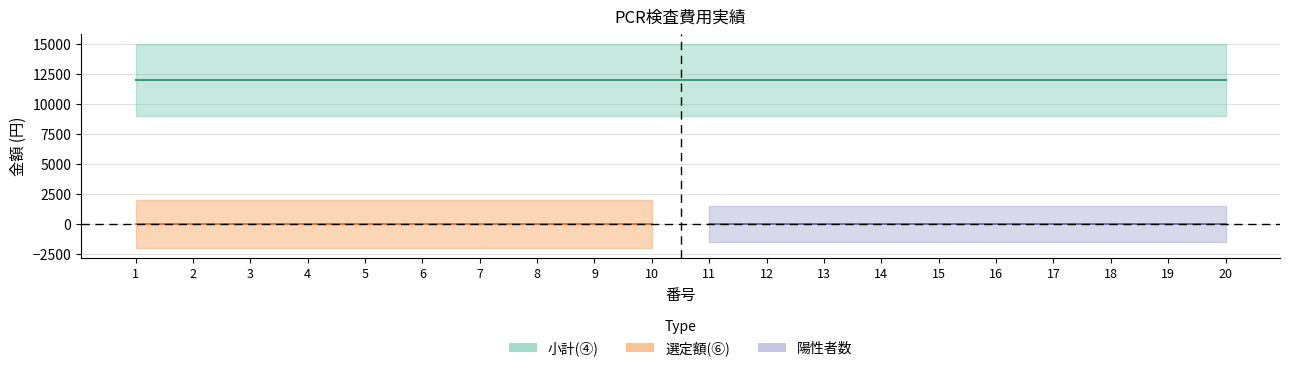

At which category does the chart reach its minimum across all series?

1